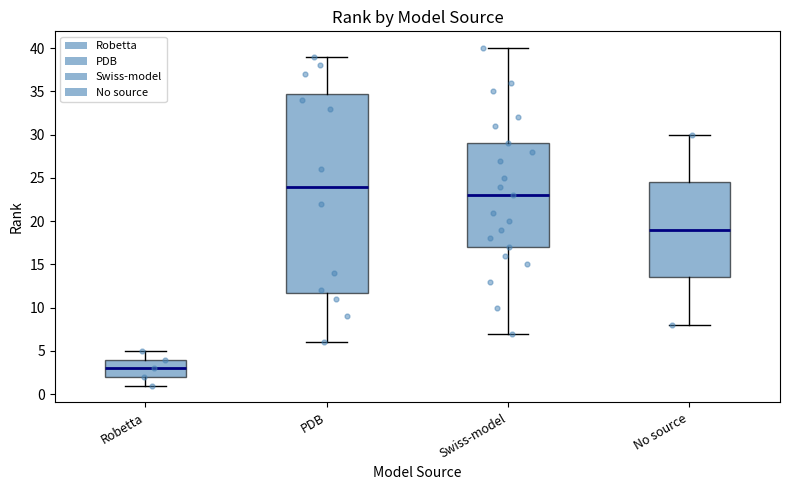

Which box is the tallest, from its lower edge to its upper edge?

PDB